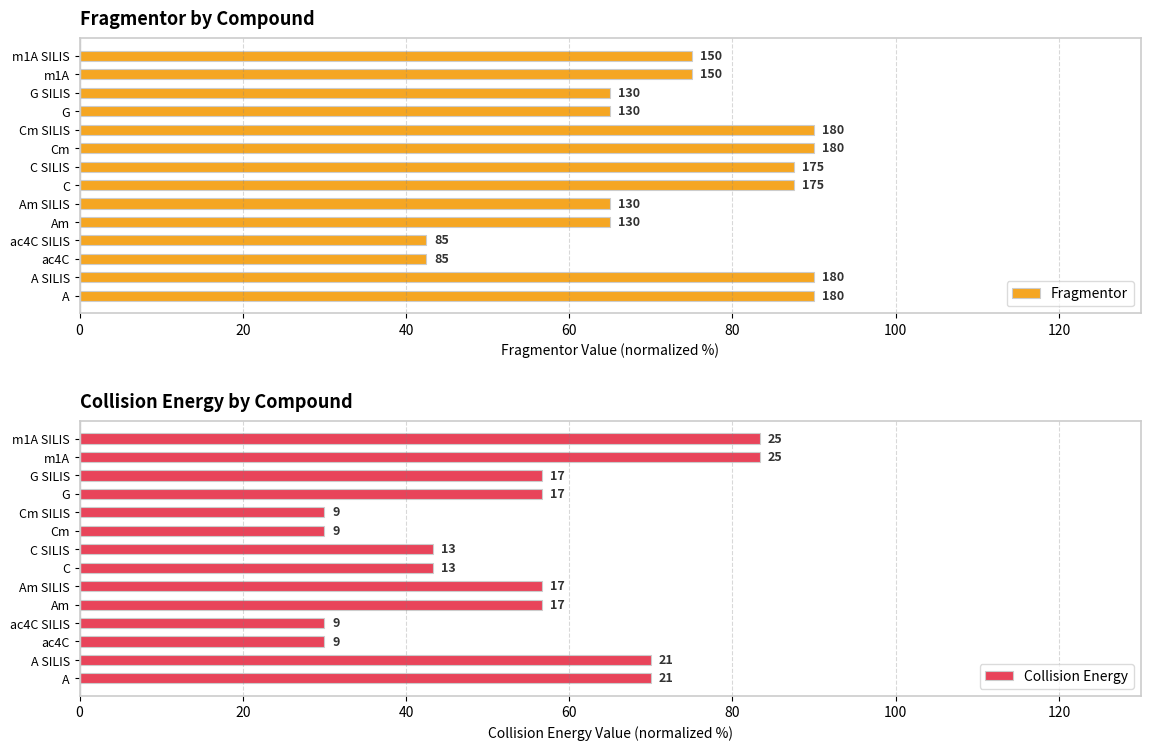

At how many categories does at least one series exceed 36?

14